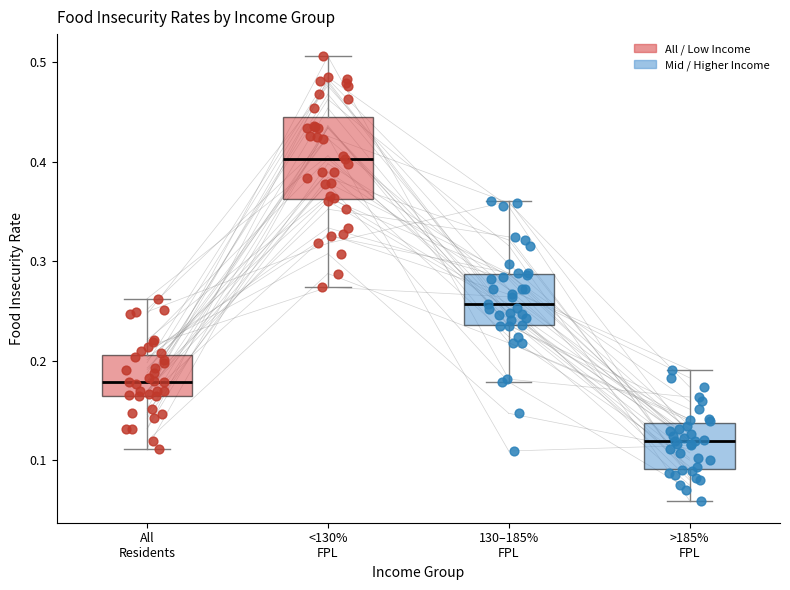

Where is the upper edge of the box for All Residents on the y-axis? The values are not printed on the chart, so give them approximately, as read against the axis.

0.21